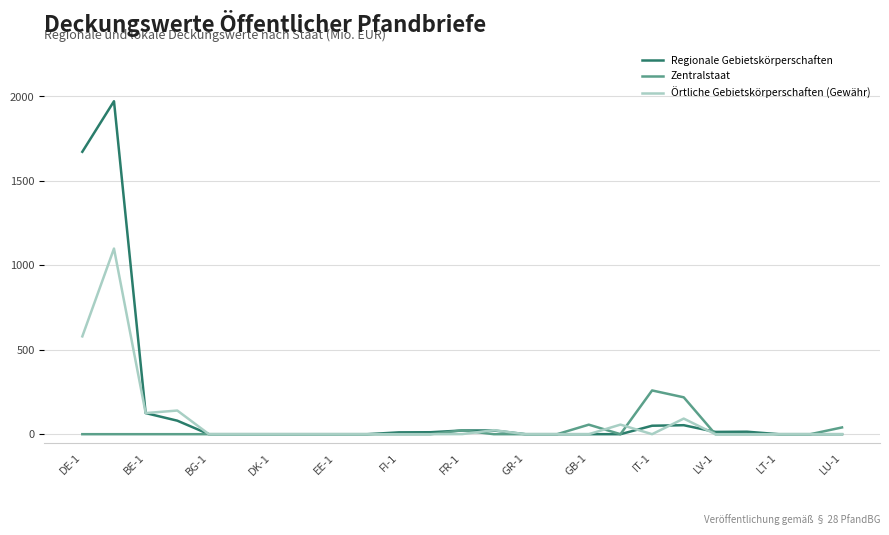

Which series has the widest spread of values?

Regionale Gebietskörperschaften